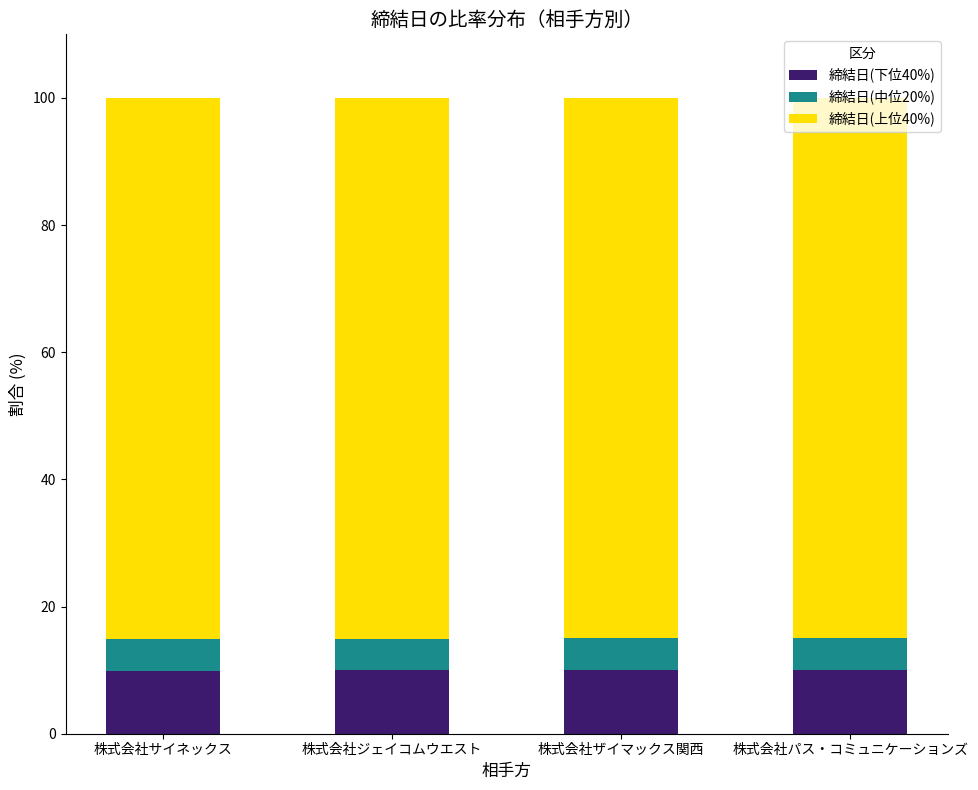

What is the lowest value of the 締結日(下位40%) series?

9.9